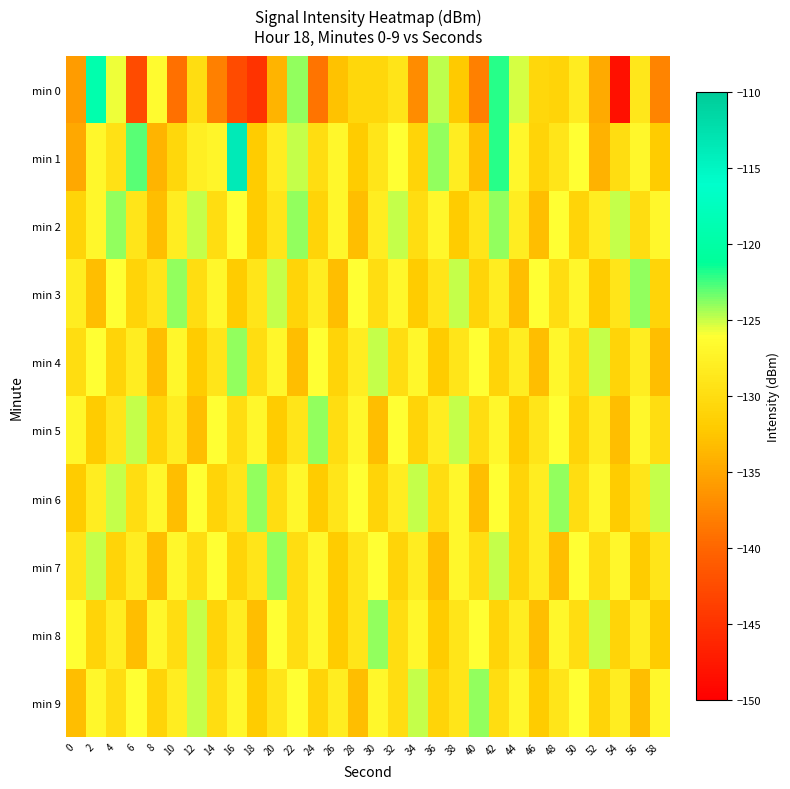

How many data points does each series have?

30